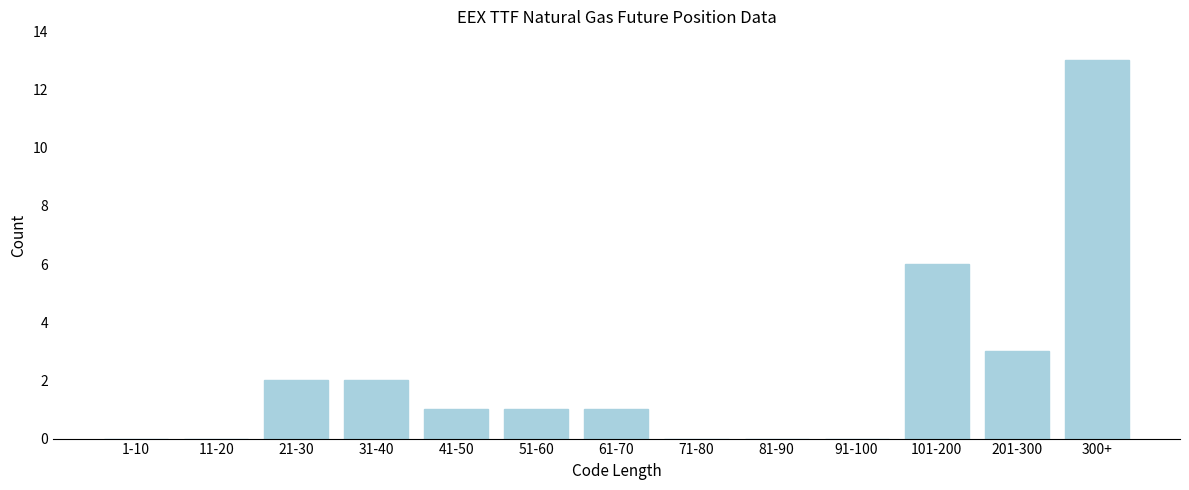

Reading right to left, list all the values displayed in this chart.

300+=13	201-300=3	101-200=6	91-100=0	81-90=0	71-80=0	61-70=1	51-60=1	41-50=1	31-40=2	21-30=2	11-20=0	1-10=0